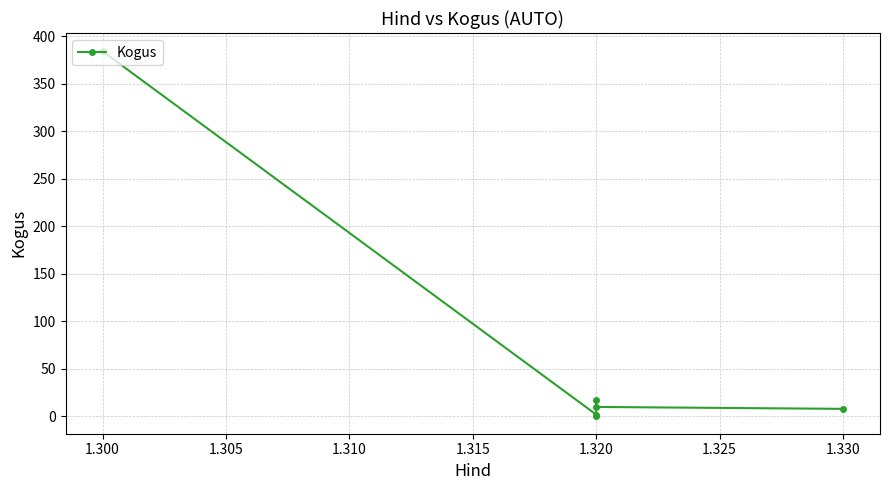

What is the difference between the maximum and second lowest values?

382